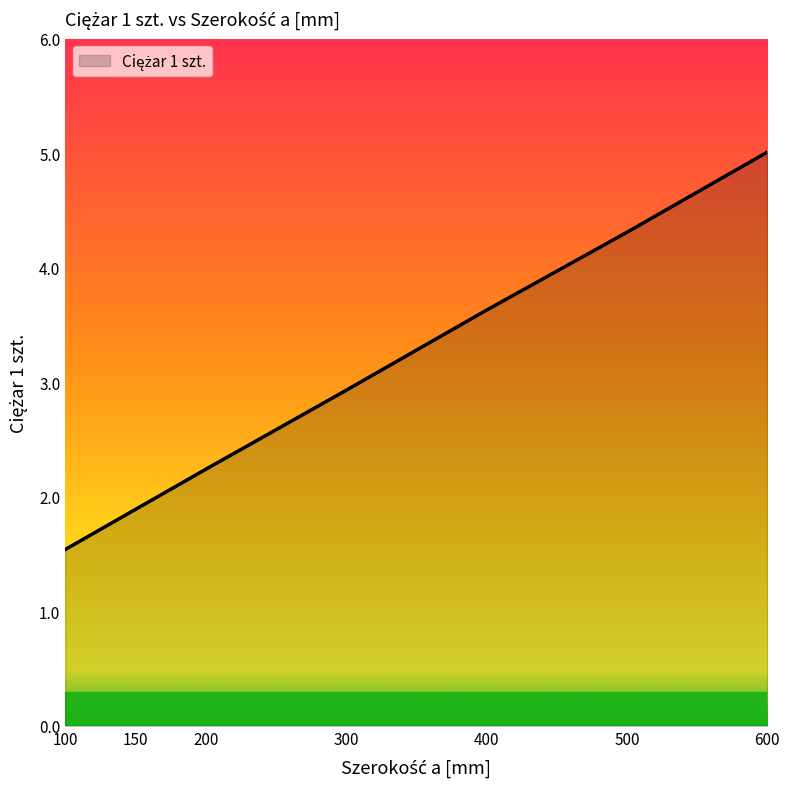

What is the minimum value shown in the chart?

1.5